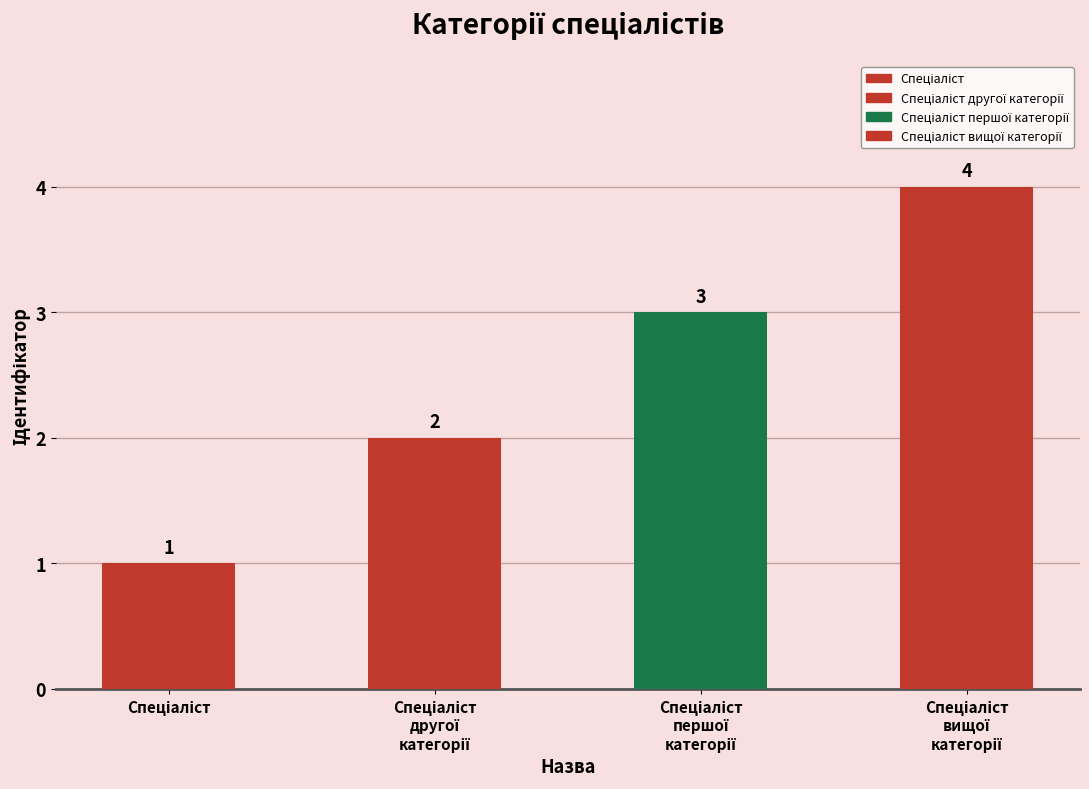

Reading left to right, extract all data points from this chart.

1	2	3	4